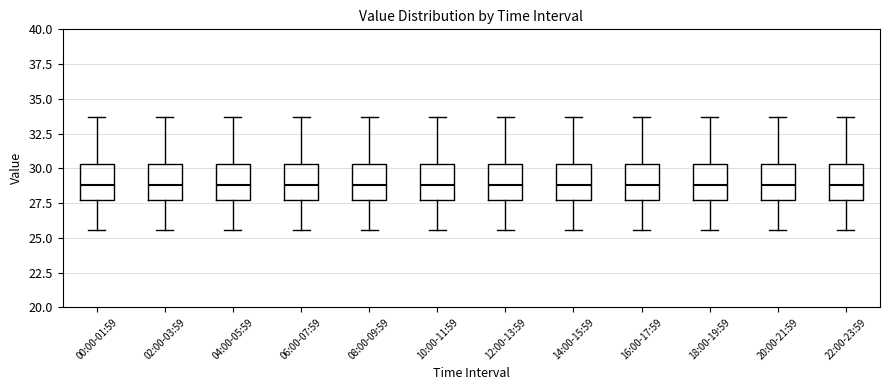

Reading left to right, read every box against the y-axis: the position of its median line, the range the box covers, and the ends of its whiskers. The values are not printed on the chart, so give them approximately, as read against the axis.

00:00-01:59: median 29.0, box 27.5 to 30.5, whiskers 25.5 to 33.5
02:00-03:59: median 29.0, box 27.5 to 30.5, whiskers 25.5 to 33.5
04:00-05:59: median 29.0, box 27.5 to 30.5, whiskers 25.5 to 33.5
06:00-07:59: median 29.0, box 27.5 to 30.5, whiskers 25.5 to 33.5
08:00-09:59: median 29.0, box 27.5 to 30.5, whiskers 25.5 to 33.5
10:00-11:59: median 29.0, box 27.5 to 30.5, whiskers 25.5 to 33.5
12:00-13:59: median 29.0, box 27.5 to 30.5, whiskers 25.5 to 33.5
14:00-15:59: median 29.0, box 27.5 to 30.5, whiskers 25.5 to 33.5
16:00-17:59: median 29.0, box 27.5 to 30.5, whiskers 25.5 to 33.5
18:00-19:59: median 29.0, box 27.5 to 30.5, whiskers 25.5 to 33.5
20:00-21:59: median 29.0, box 27.5 to 30.5, whiskers 25.5 to 33.5
22:00-23:59: median 29.0, box 27.5 to 30.5, whiskers 25.5 to 33.5